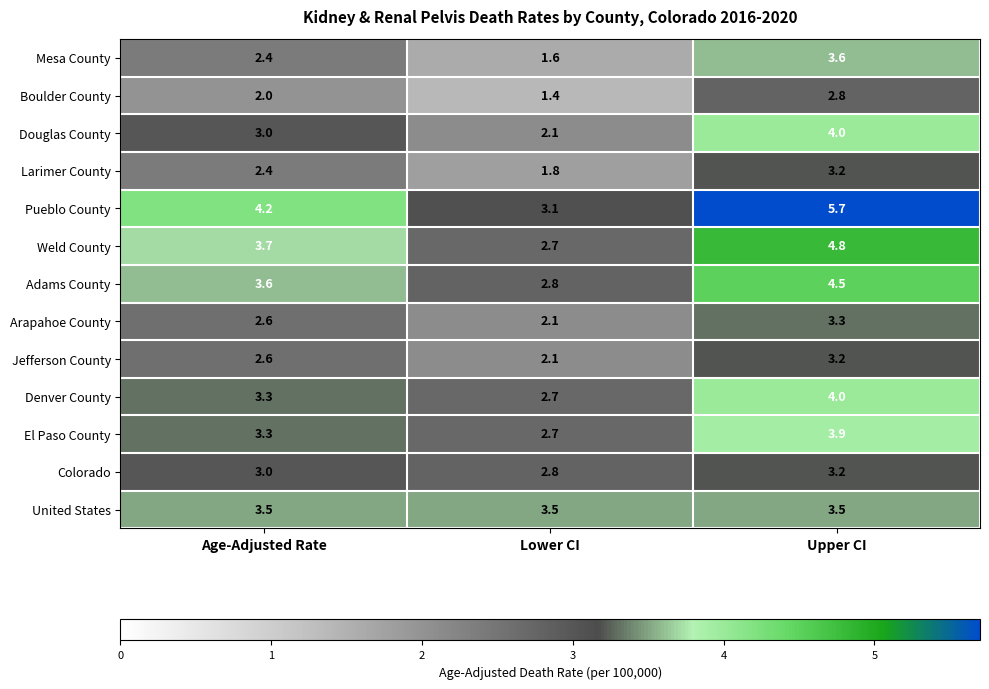

What is the sum of the Mesa County values at Upper CI and Lower CI?

5.2